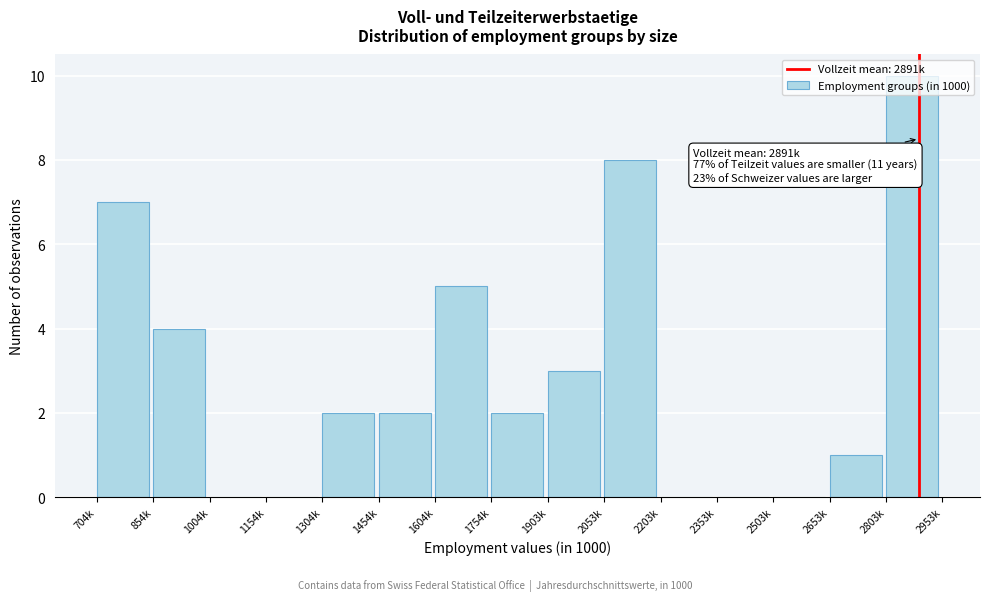

Which has a higher value, 1903k or 1754k?

1903k